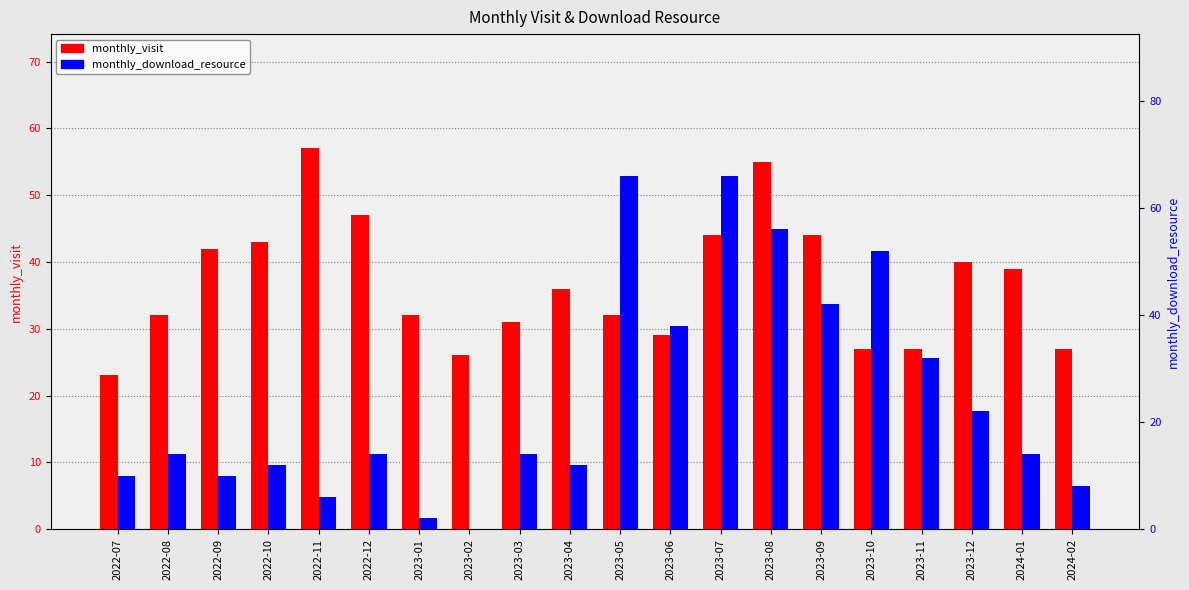

What is the label of the 19th bar from the right?

2022-08